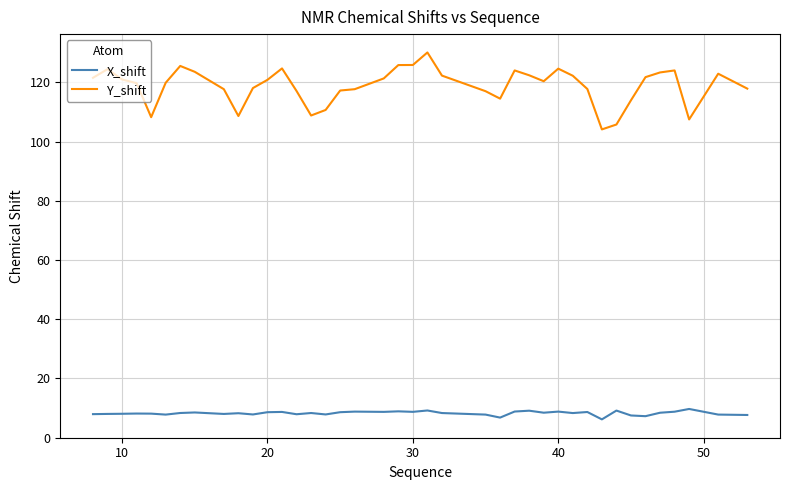

Which series has the largest total across all categories?

Y_shift